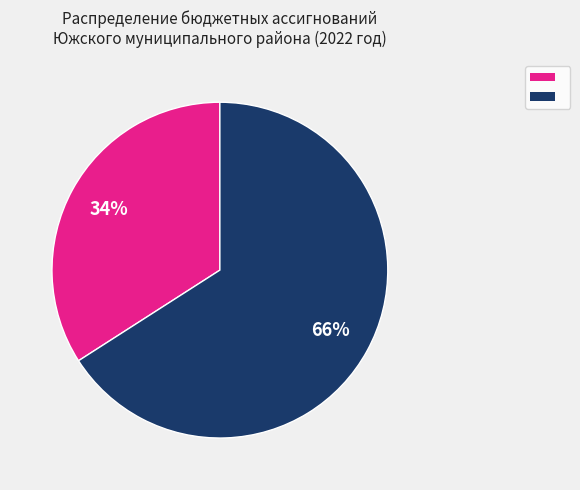

Is there a majority slice in this chart?

Yes